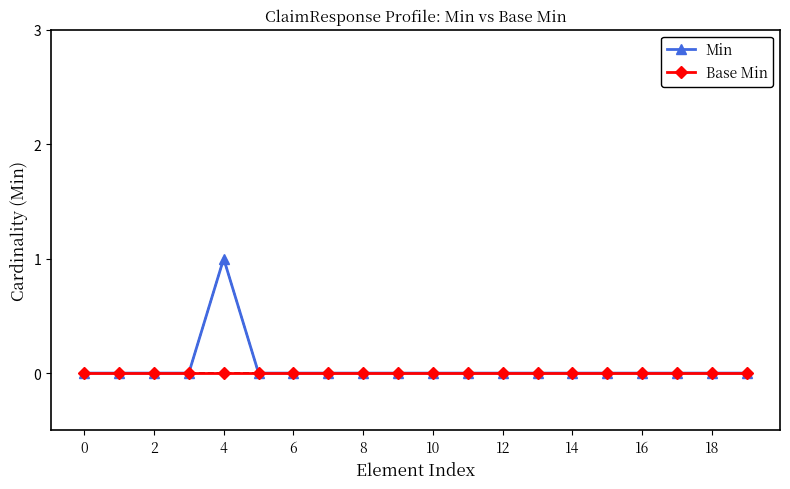

Which series has the largest range (max minus min)?

Min